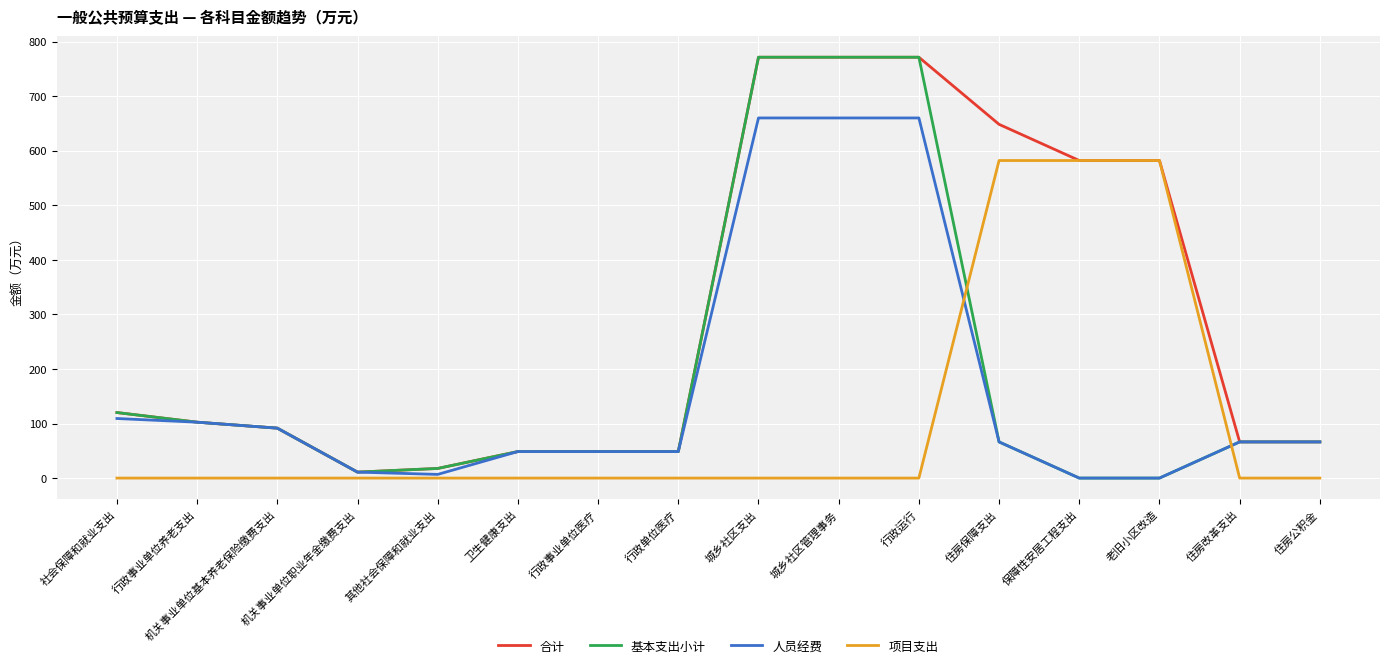

Reading left to right, extract all data points from this chart.

合计: 社会保障和就业支出=120.1	行政事业单位养老支出=102.4	机关事业单位基本养老保险缴费支出=91.5	机关事业单位职业年金缴费支出=10.9	其他社会保障和就业支出=17.7	卫生健康支出=48.6	行政事业单位医疗=48.6	行政单位医疗=48.6	城乡社区支出=771.3	城乡社区管理事务=771.3	行政运行=771.3	住房保障支出=648.3	保障性安居工程支出=582.0	老旧小区改造=582.0	住房改革支出=66.3	住房公积金=66.3
基本支出小计: 社会保障和就业支出=120.1	行政事业单位养老支出=102.4	机关事业单位基本养老保险缴费支出=91.5	机关事业单位职业年金缴费支出=10.9	其他社会保障和就业支出=17.7	卫生健康支出=48.6	行政事业单位医疗=48.6	行政单位医疗=48.6	城乡社区支出=771.3	城乡社区管理事务=771.3	行政运行=771.3	住房保障支出=66.3	保障性安居工程支出=0.0	老旧小区改造=0.0	住房改革支出=66.3	住房公积金=66.3
人员经费: 社会保障和就业支出=109.2	行政事业单位养老支出=102.4	机关事业单位基本养老保险缴费支出=91.5	机关事业单位职业年金缴费支出=10.9	其他社会保障和就业支出=6.8	卫生健康支出=48.6	行政事业单位医疗=48.6	行政单位医疗=48.6	城乡社区支出=660.0	城乡社区管理事务=660.0	行政运行=660.0	住房保障支出=66.3	保障性安居工程支出=0.0	老旧小区改造=0.0	住房改革支出=66.3	住房公积金=66.3
项目支出: 社会保障和就业支出=0.0	行政事业单位养老支出=0.0	机关事业单位基本养老保险缴费支出=0.0	机关事业单位职业年金缴费支出=0.0	其他社会保障和就业支出=0.0	卫生健康支出=0.0	行政事业单位医疗=0.0	行政单位医疗=0.0	城乡社区支出=0.0	城乡社区管理事务=0.0	行政运行=0.0	住房保障支出=582.0	保障性安居工程支出=582.0	老旧小区改造=582.0	住房改革支出=0.0	住房公积金=0.0